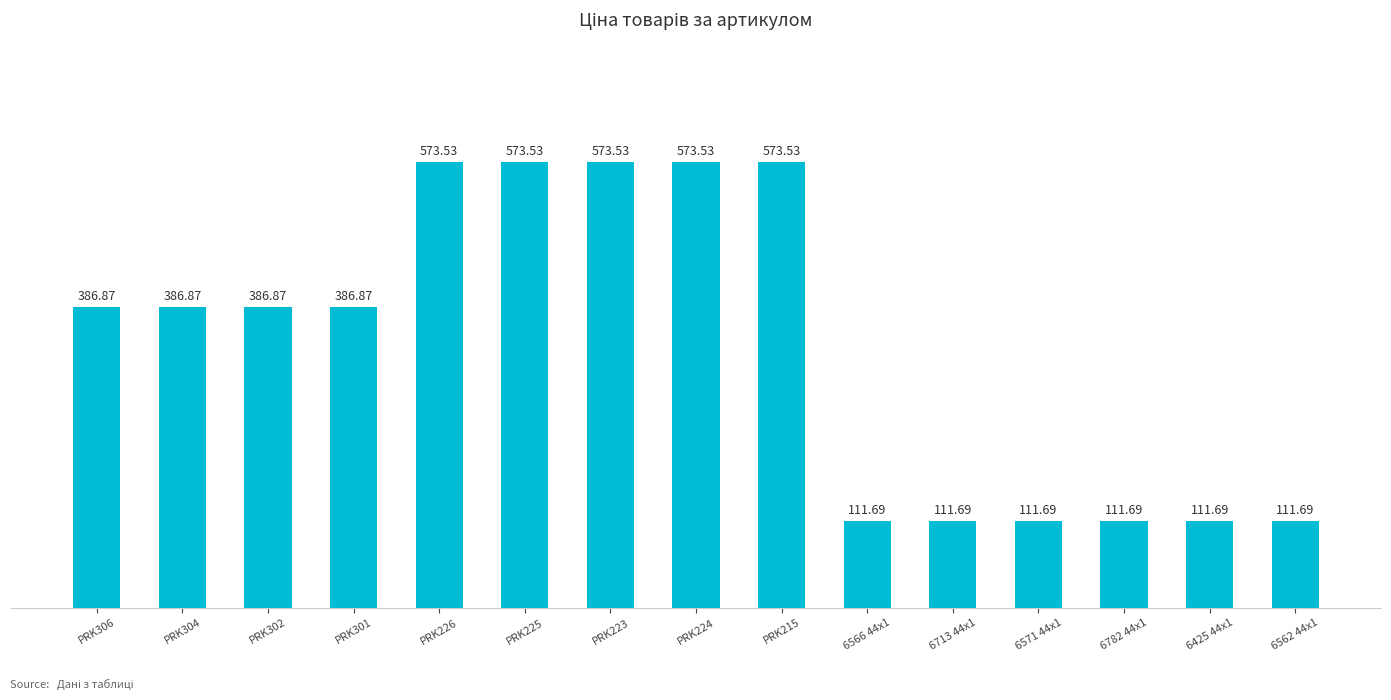

What is the sum of all values?

5085.3